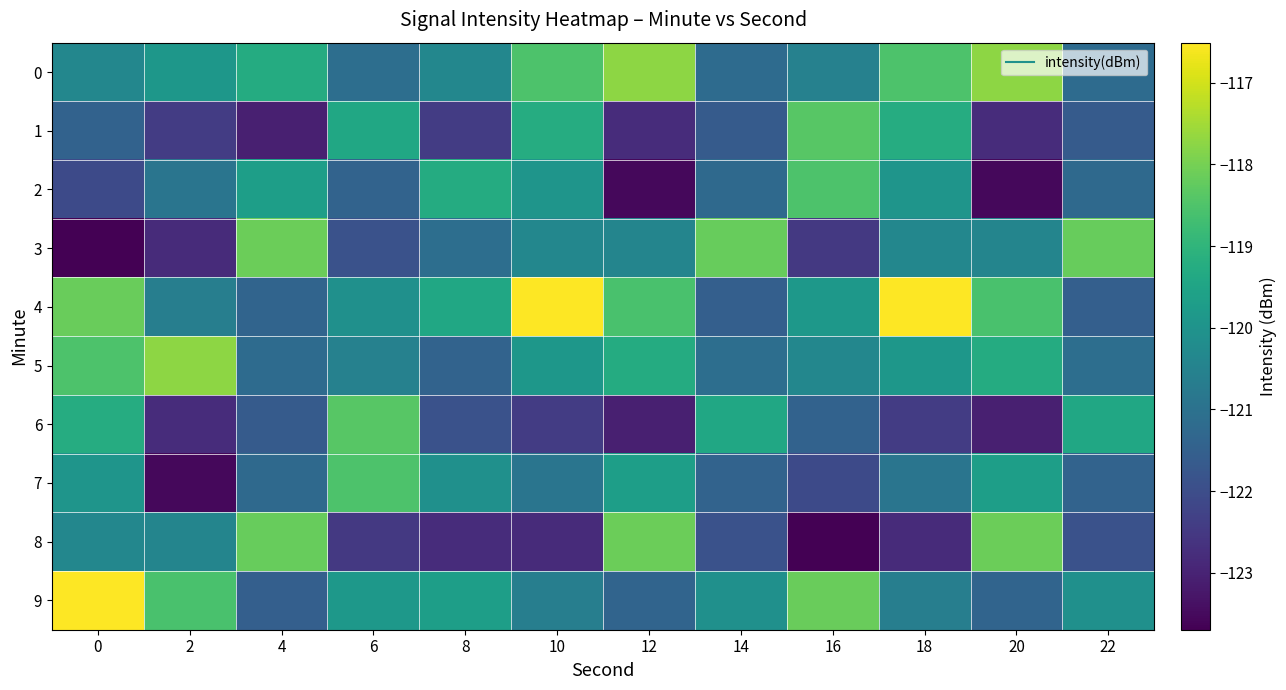

Which series has the largest total across all categories?

4